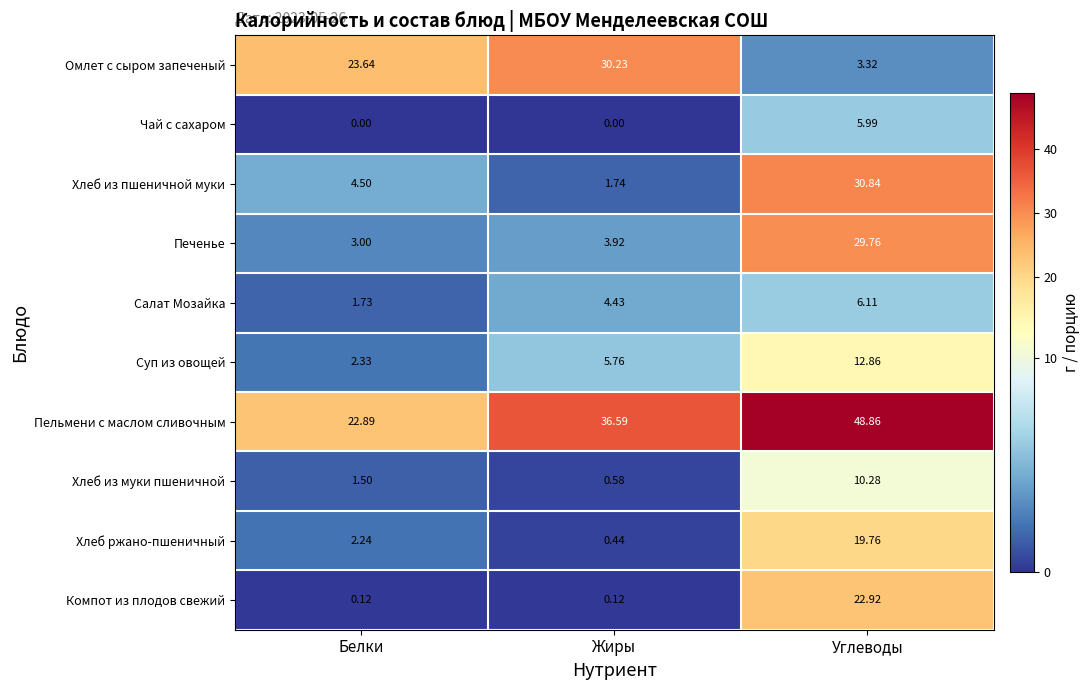

Which series has the largest range (max minus min)?

Хлеб из пшеничной муки